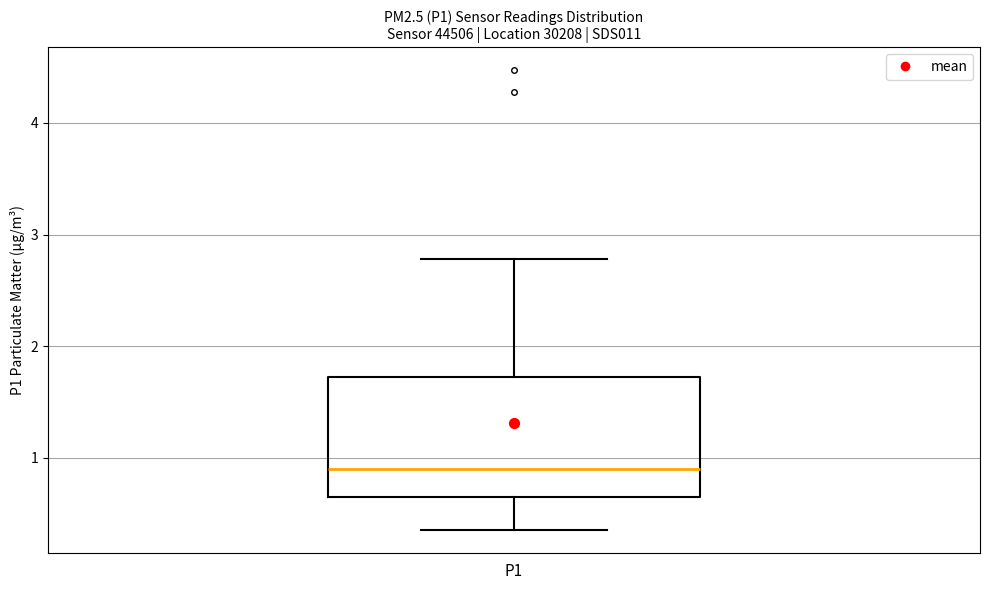

Read this box plot against the y-axis: the position of the median line, the range covered by the box, and the ends of both whiskers. The values are not printed on the chart, so give them approximately, as read against the axis.

median 0.9, box 0.7 to 1.7, whiskers 0.4 to 2.8